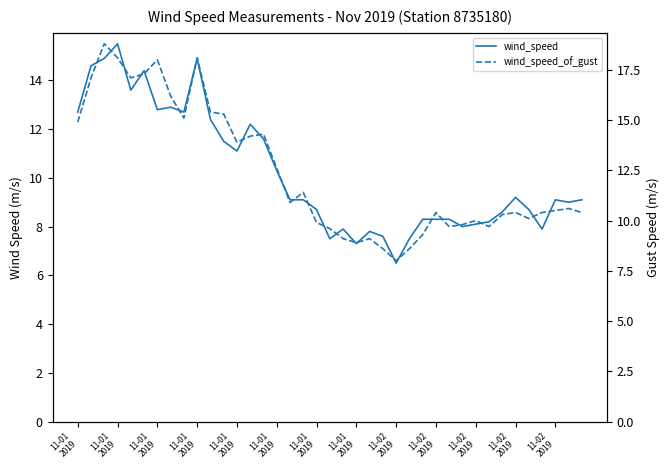

Read the wind_speed value at 32.

8.6